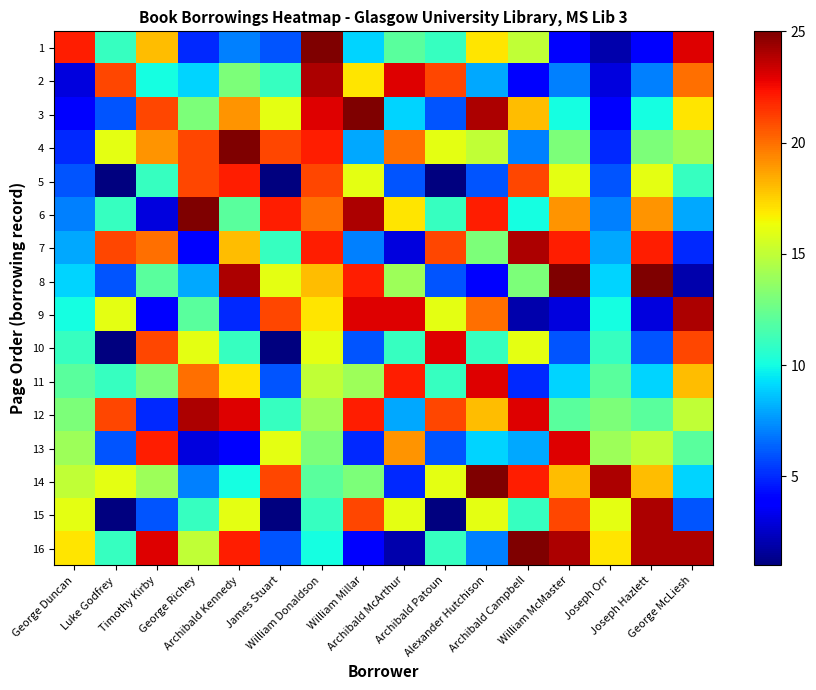

Between Archibald Kennedy and Archibald Campbell, which is larger?

Archibald Campbell